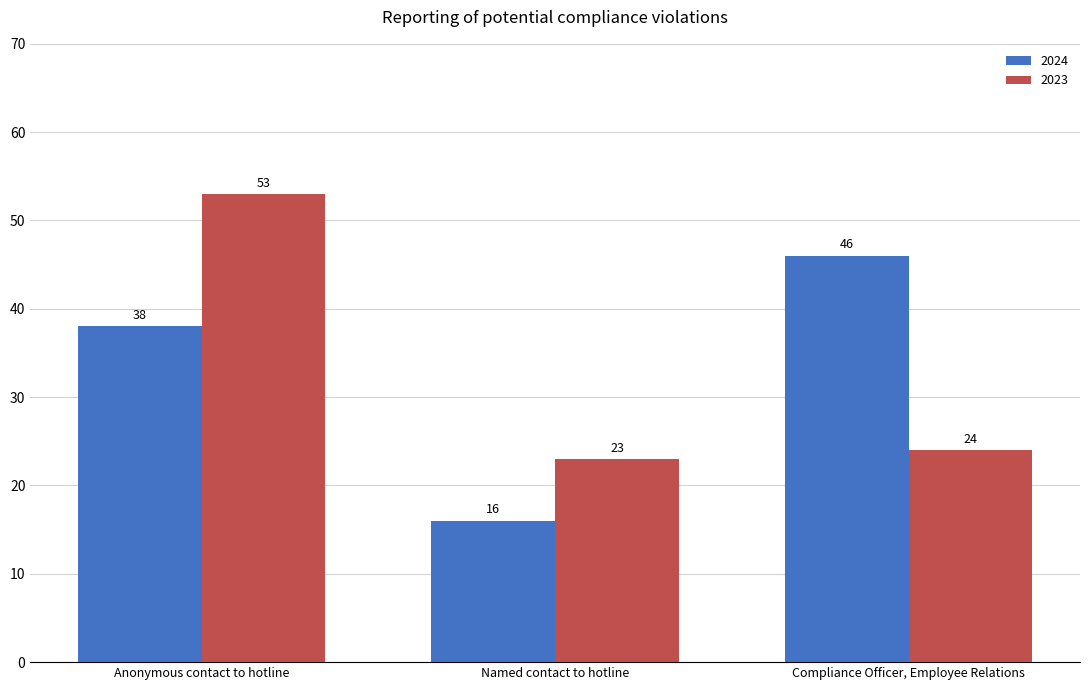

At which category is the sum across all series the highest?

Anonymous contact to hotline